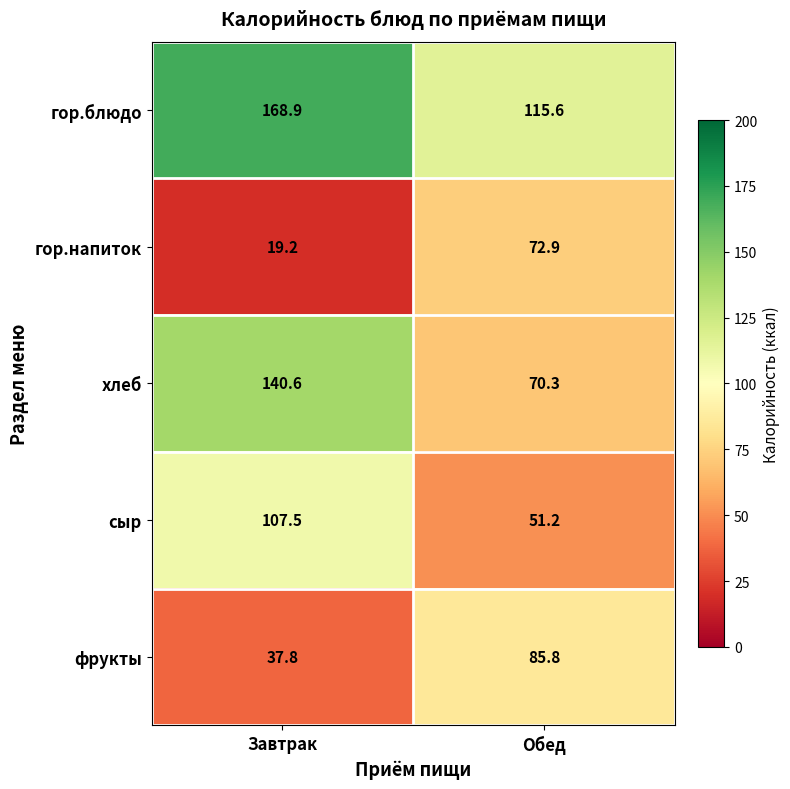

What is the maximum value shown in the chart?

168.9